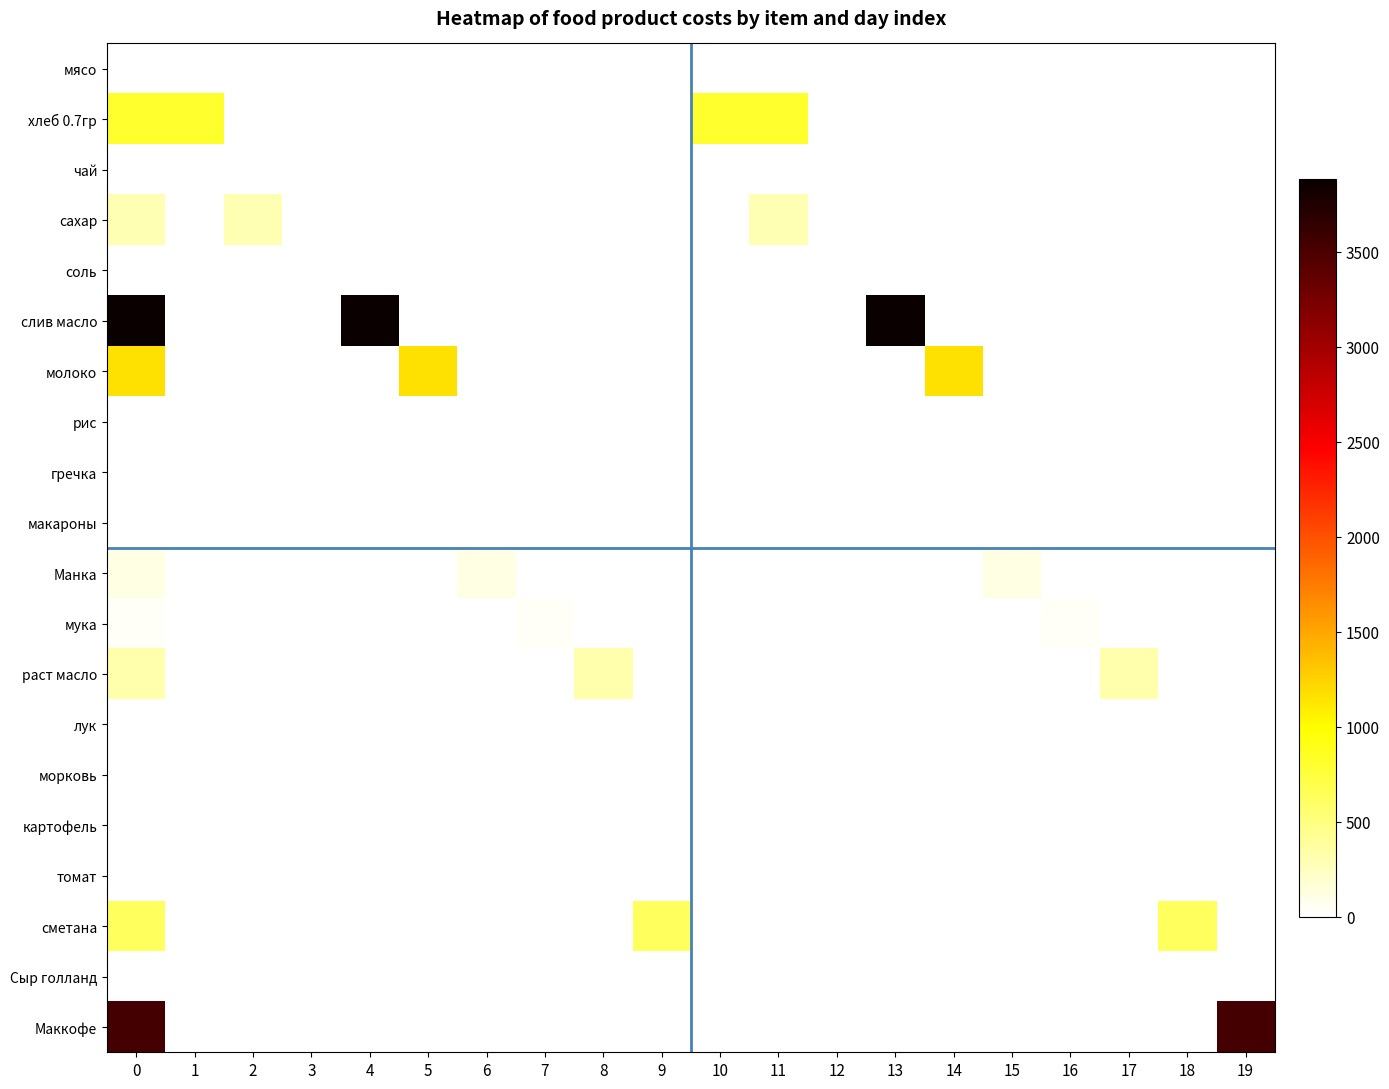

Reading left to right, extract all data points from this chart.

мясо: 0=0	1=0	2=0	3=0	4=0	5=0	6=0	7=0	8=0	9=0	10=0	11=0	12=0	13=0	14=0	15=0	16=0	17=0	18=0	19=0
хлеб 0.7гр: 0=809	1=809	2=0	3=0	4=0	5=0	6=0	7=0	8=0	9=0	10=809	11=809	12=0	13=0	14=0	15=0	16=0	17=0	18=0	19=0
чай: 0=0	1=0	2=0	3=0	4=0	5=0	6=0	7=0	8=0	9=0	10=0	11=0	12=0	13=0	14=0	15=0	16=0	17=0	18=0	19=0
сахар: 0=292	1=0	2=292	3=0	4=0	5=0	6=0	7=0	8=0	9=0	10=0	11=292	12=0	13=0	14=0	15=0	16=0	17=0	18=0	19=0
соль: 0=4	1=0	2=0	3=4	4=0	5=0	6=0	7=0	8=0	9=0	10=0	11=0	12=4	13=0	14=0	15=0	16=0	17=0	18=0	19=0
слив масло: 0=3884	1=0	2=0	3=0	4=3884	5=0	6=0	7=0	8=0	9=0	10=0	11=0	12=0	13=3884	14=0	15=0	16=0	17=0	18=0	19=0
молоко: 0=1164	1=0	2=0	3=0	4=0	5=1164	6=0	7=0	8=0	9=0	10=0	11=0	12=0	13=0	14=1164	15=0	16=0	17=0	18=0	19=0
рис: 0=0	1=0	2=0	3=0	4=0	5=0	6=0	7=0	8=0	9=0	10=0	11=0	12=0	13=0	14=0	15=0	16=0	17=0	18=0	19=0
гречка: 0=0	1=0	2=0	3=0	4=0	5=0	6=0	7=0	8=0	9=0	10=0	11=0	12=0	13=0	14=0	15=0	16=0	17=0	18=0	19=0
макароны: 0=0	1=0	2=0	3=0	4=0	5=0	6=0	7=0	8=0	9=0	10=0	11=0	12=0	13=0	14=0	15=0	16=0	17=0	18=0	19=0
Манка: 0=113	1=0	2=0	3=0	4=0	5=0	6=113	7=0	8=0	9=0	10=0	11=0	12=0	13=0	14=0	15=113	16=0	17=0	18=0	19=0
мука: 0=42	1=0	2=0	3=0	4=0	5=0	6=0	7=42	8=0	9=0	10=0	11=0	12=0	13=0	14=0	15=0	16=42	17=0	18=0	19=0
раст масло: 0=325	1=0	2=0	3=0	4=0	5=0	6=0	7=0	8=325	9=0	10=0	11=0	12=0	13=0	14=0	15=0	16=0	17=325	18=0	19=0
лук: 0=0	1=0	2=0	3=0	4=0	5=0	6=0	7=0	8=0	9=0	10=0	11=0	12=0	13=0	14=0	15=0	16=0	17=0	18=0	19=0
морковь: 0=0	1=0	2=0	3=0	4=0	5=0	6=0	7=0	8=0	9=0	10=0	11=0	12=0	13=0	14=0	15=0	16=0	17=0	18=0	19=0
картофель: 0=0	1=0	2=0	3=0	4=0	5=0	6=0	7=0	8=0	9=0	10=0	11=0	12=0	13=0	14=0	15=0	16=0	17=0	18=0	19=0
томат: 0=0	1=0	2=0	3=0	4=0	5=0	6=0	7=0	8=0	9=0	10=0	11=0	12=0	13=0	14=0	15=0	16=0	17=0	18=0	19=0
сметана: 0=637	1=0	2=0	3=0	4=0	5=0	6=0	7=0	8=0	9=637	10=0	11=0	12=0	13=0	14=0	15=0	16=0	17=0	18=637	19=0
Сыр голланд: 0=0	1=0	2=0	3=0	4=0	5=0	6=0	7=0	8=0	9=0	10=0	11=0	12=0	13=0	14=0	15=0	16=0	17=0	18=0	19=0
Маккофе: 0=3540	1=0	2=0	3=0	4=0	5=0	6=0	7=0	8=0	9=0	10=0	11=0	12=0	13=0	14=0	15=0	16=0	17=0	18=0	19=3540